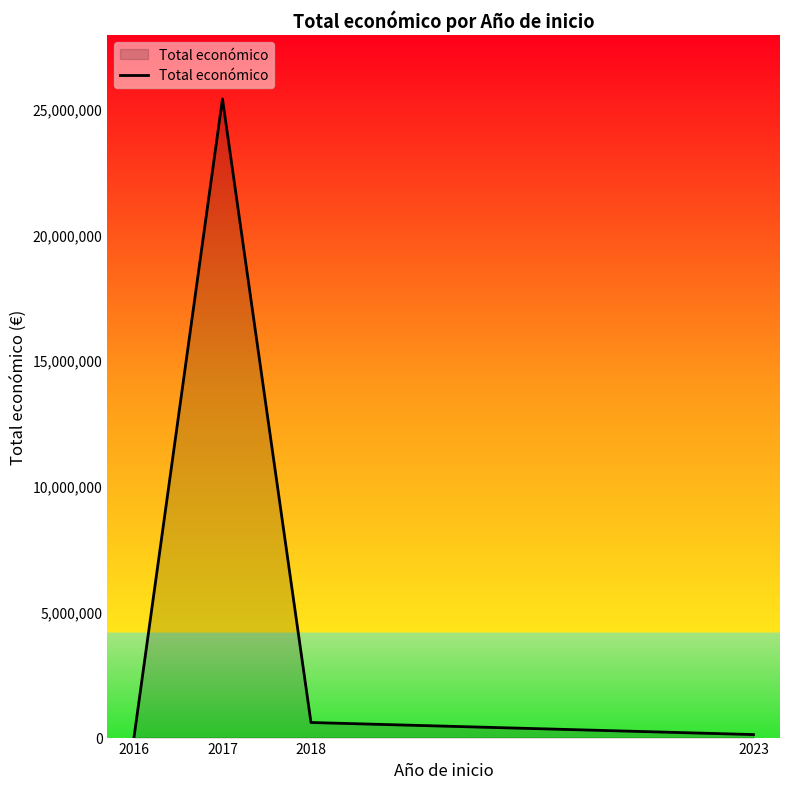

How many lines are shown in the chart?

1